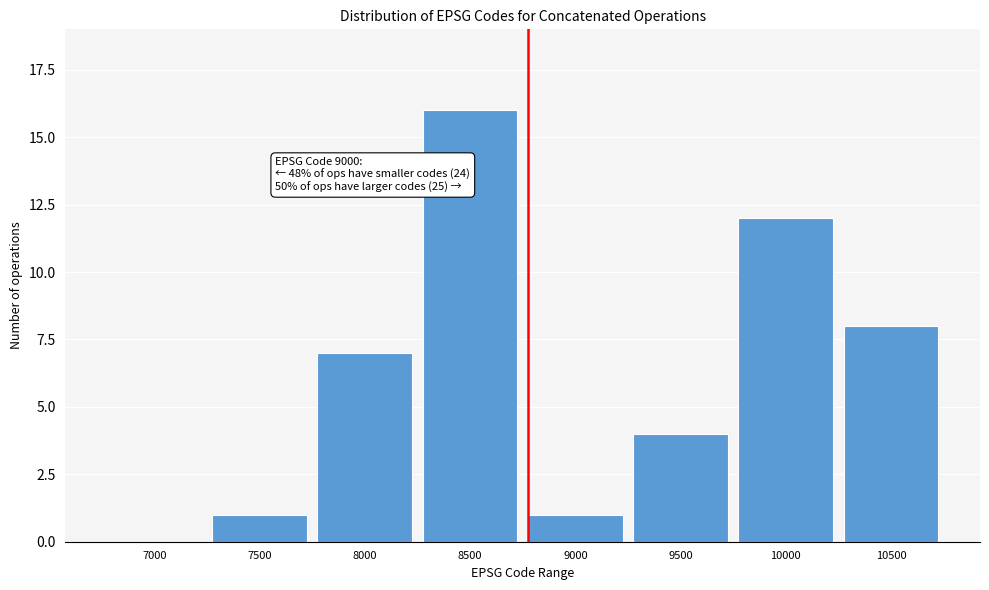

Reading left to right, list all the values displayed in this chart.

7000=0	7500=1	8000=7	8500=16	9000=1	9500=4	10000=12	10500=8